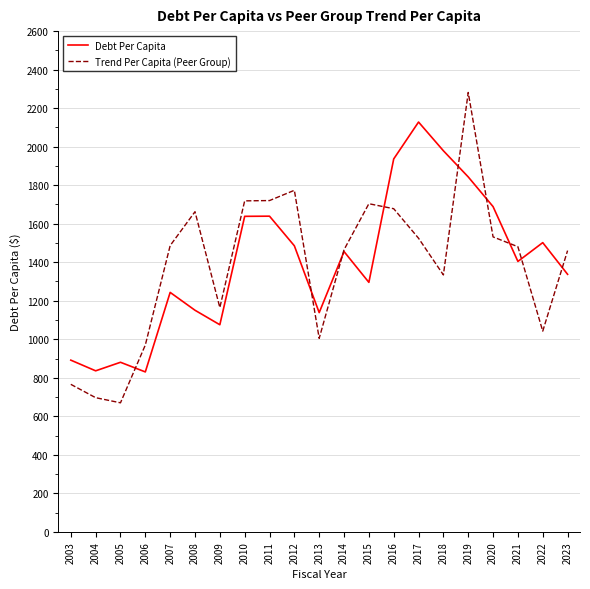

What is the approximate value of Debt Per Capita at 2008?

1150.6